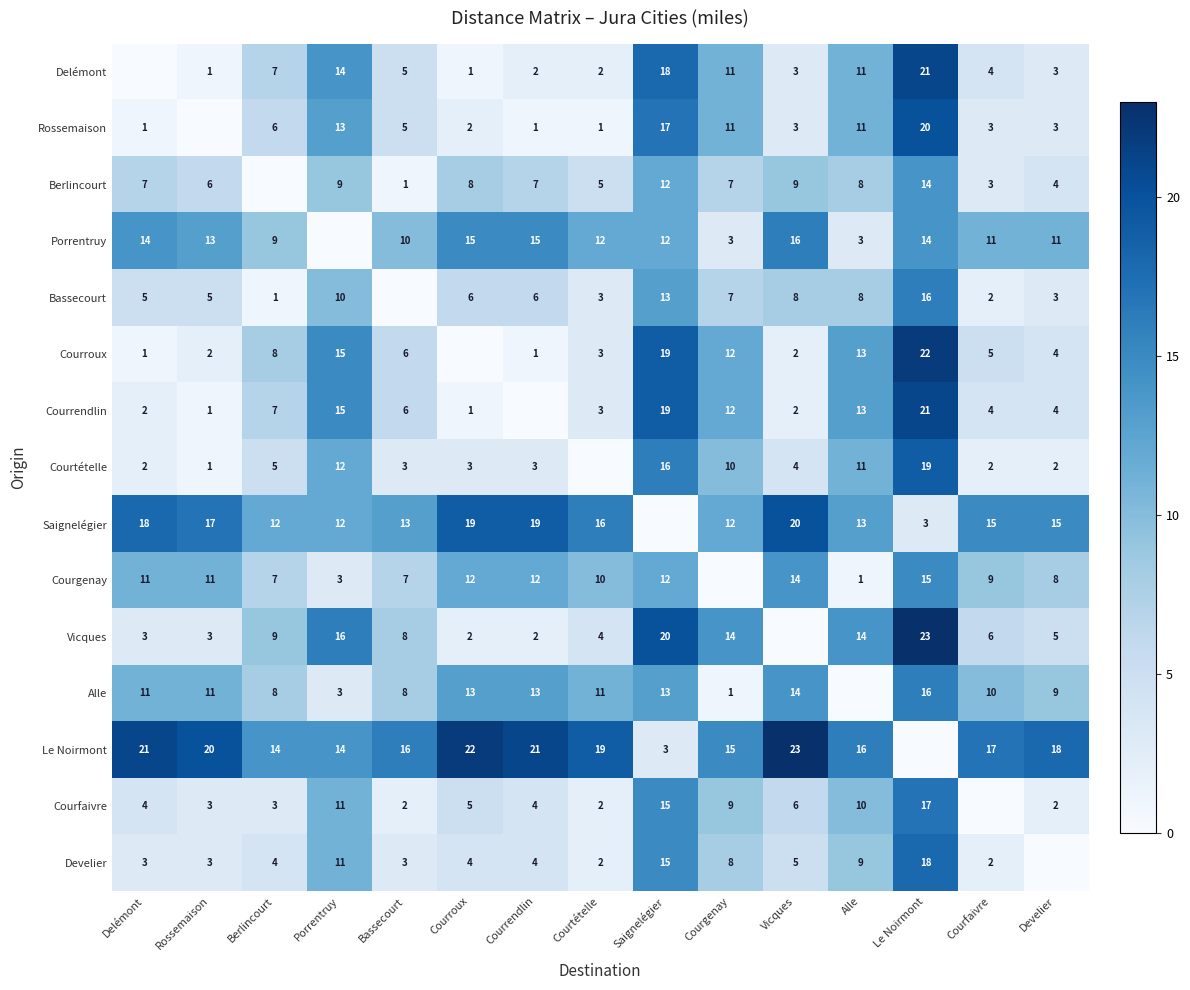

The value of Vicques at Bassecourt is 2. True or false?

False